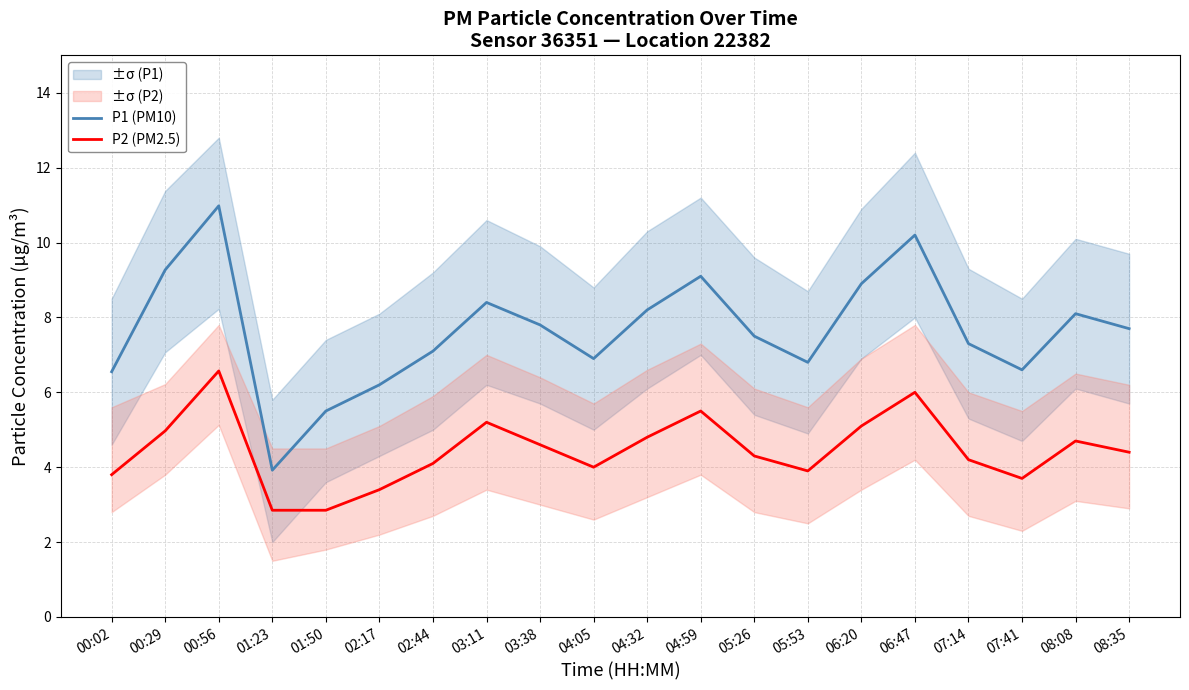

True or false: P1 (PM10) and P2 (PM2.5) cross at least once.

False